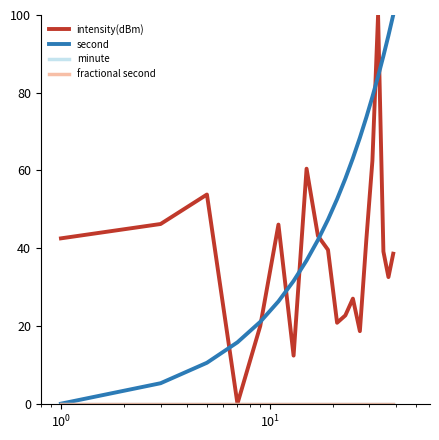

Reading right to left, extract all data points from this chart.

intensity(dBm): 38.6	32.6	39.1	100.0	62.5	42.3	18.7	27.0	22.7	20.8	39.6	43.2	60.5	12.4	46.1	20.0	0.0	53.8	46.2	42.5
second: 100.0	94.7	89.5	84.2	78.9	73.7	68.4	63.2	57.9	52.6	47.4	42.1	36.8	31.6	26.3	21.1	15.8	10.5	5.3	0.0
minute: 0.0	0.0	0.0	0.0	0.0	0.0	0.0	0.0	0.0	0.0	0.0	0.0	0.0	0.0	0.0	0.0	0.0	0.0	0.0	0.0
fractional second: 0.0	0.0	0.0	0.0	0.0	0.0	0.0	0.0	0.0	0.0	0.0	0.0	0.0	0.0	0.0	0.0	0.0	0.0	0.0	0.0